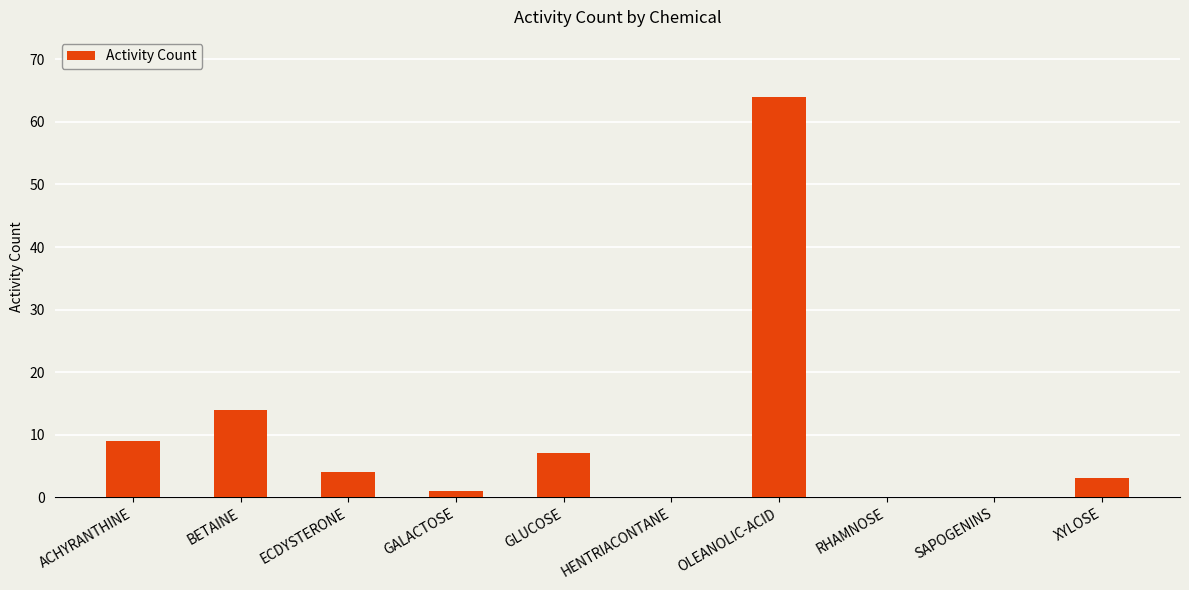

What is the maximum value shown in the chart?

64